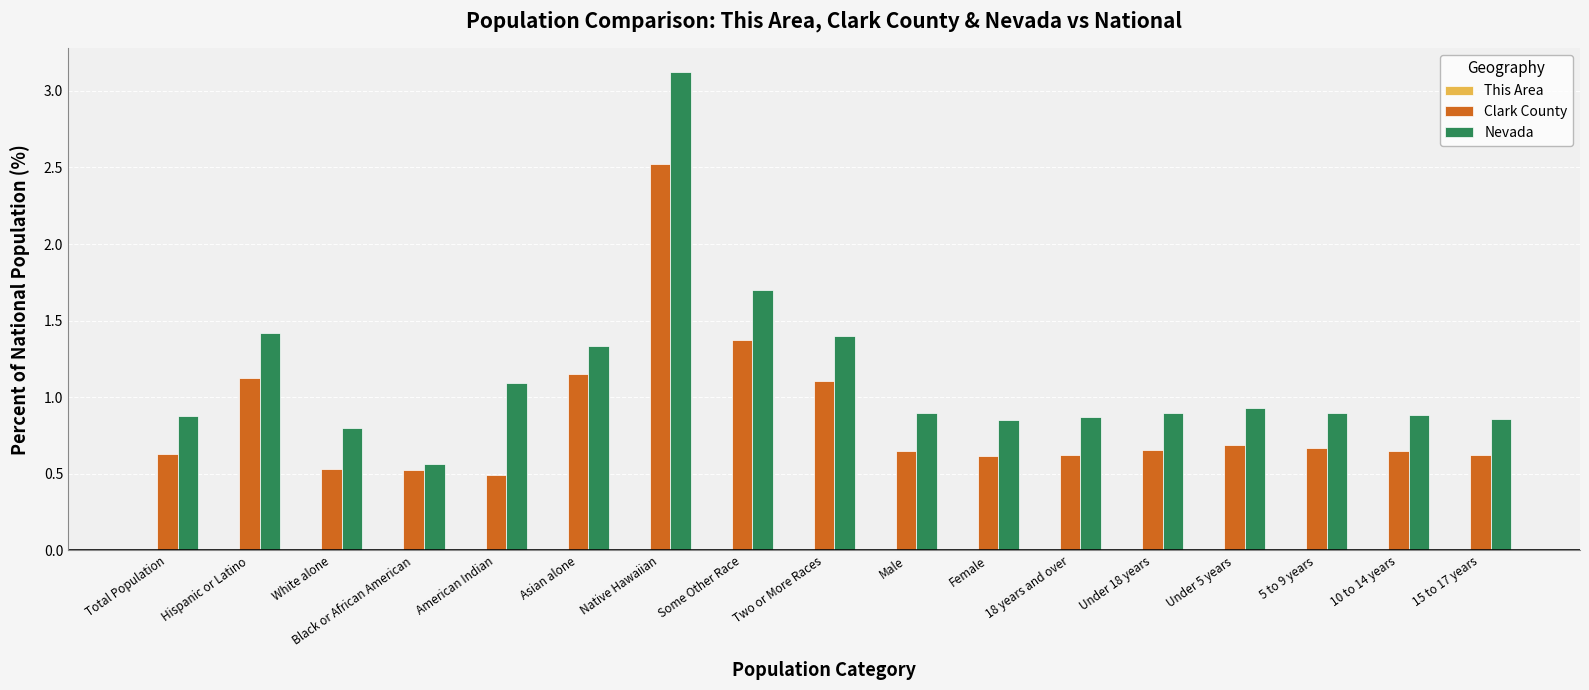

Does the chart contain stacked bars?

No